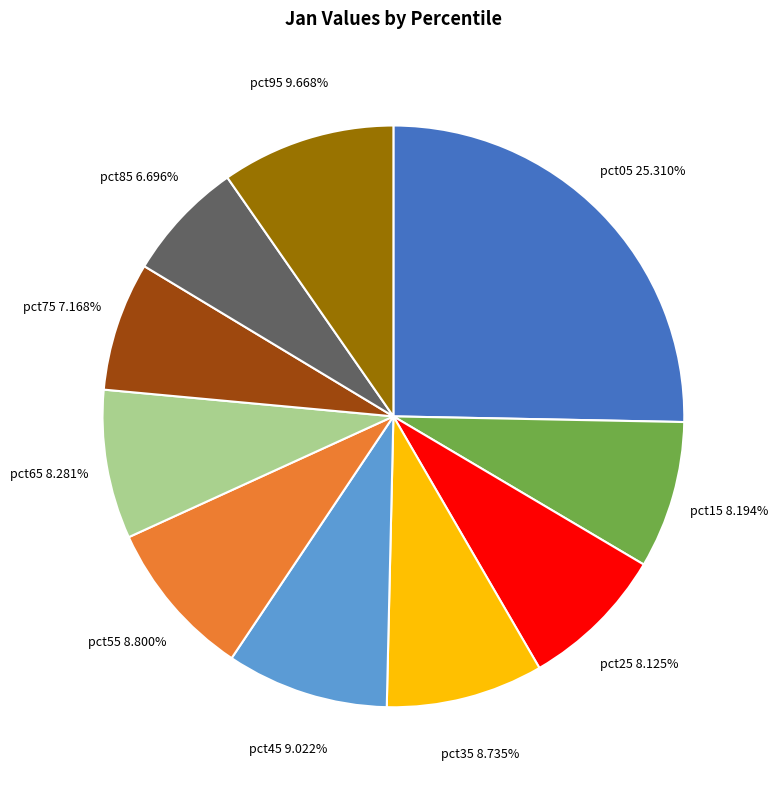

Which has a higher value, pct55 or pct15?

pct55